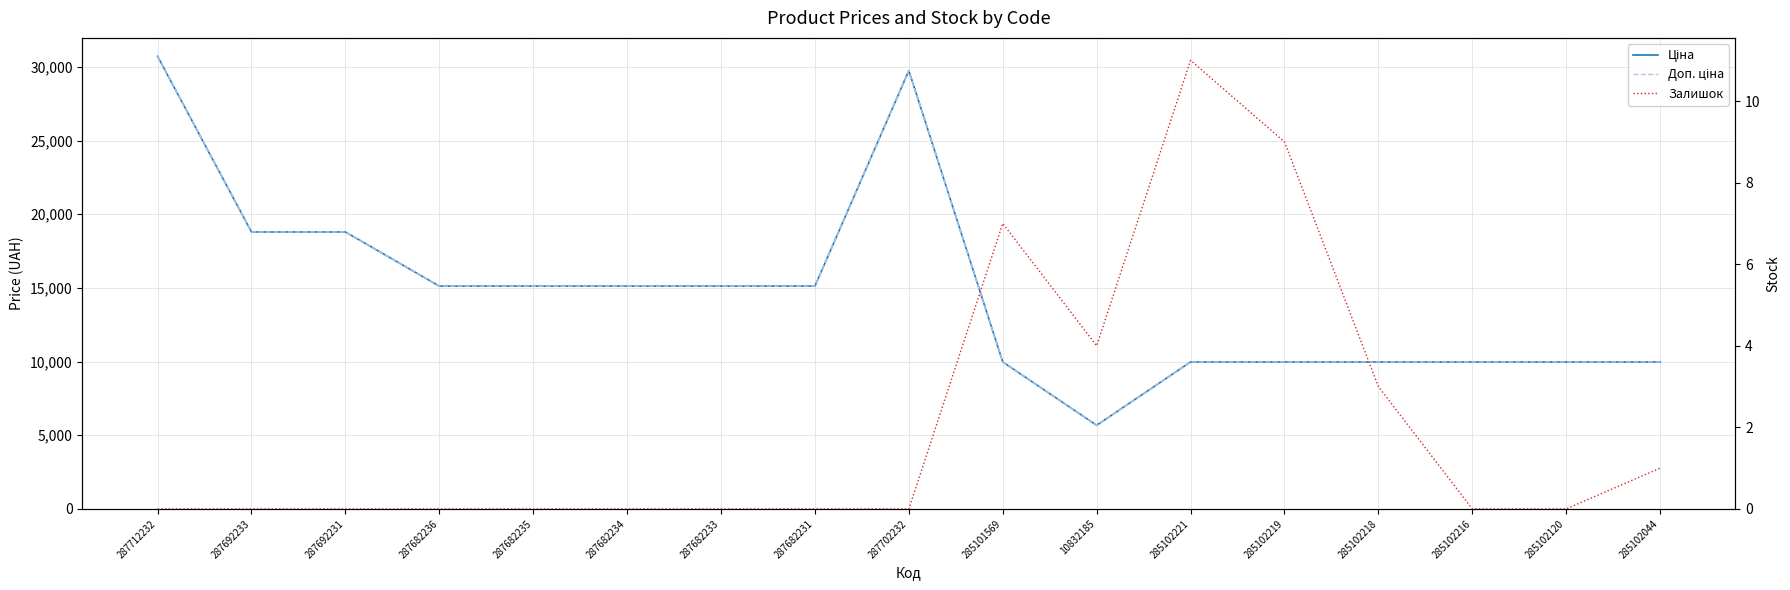

At which label is Залишок closest to 5?

10832185